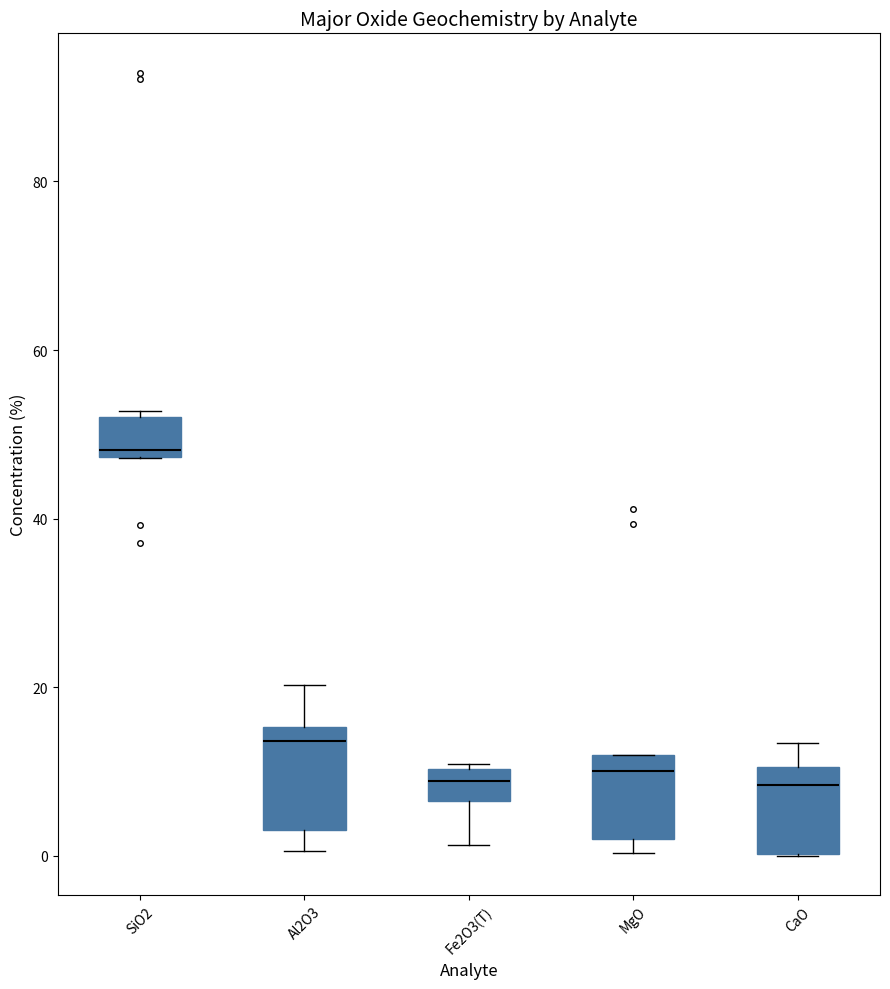

Reading left to right, read every box against the y-axis: the position of its median line, the range the box covers, and the ends of its whiskers. The values are not printed on the chart, so give them approximately, as read against the axis.

SiO2: median 48 (just above the box's lower edge), box 48 to 52, whiskers 48 to 52 (just above the box's upper edge)
Al2O3: median 14, box 4 to 16, whiskers 0 to 20
Fe2O3(T): median 8, box 6 to 10, whiskers 2 to 10
MgO: median 10, box 2 to 12, whiskers 0 to 12
CaO: median 8, box 0 to 10, whiskers 0 to 14